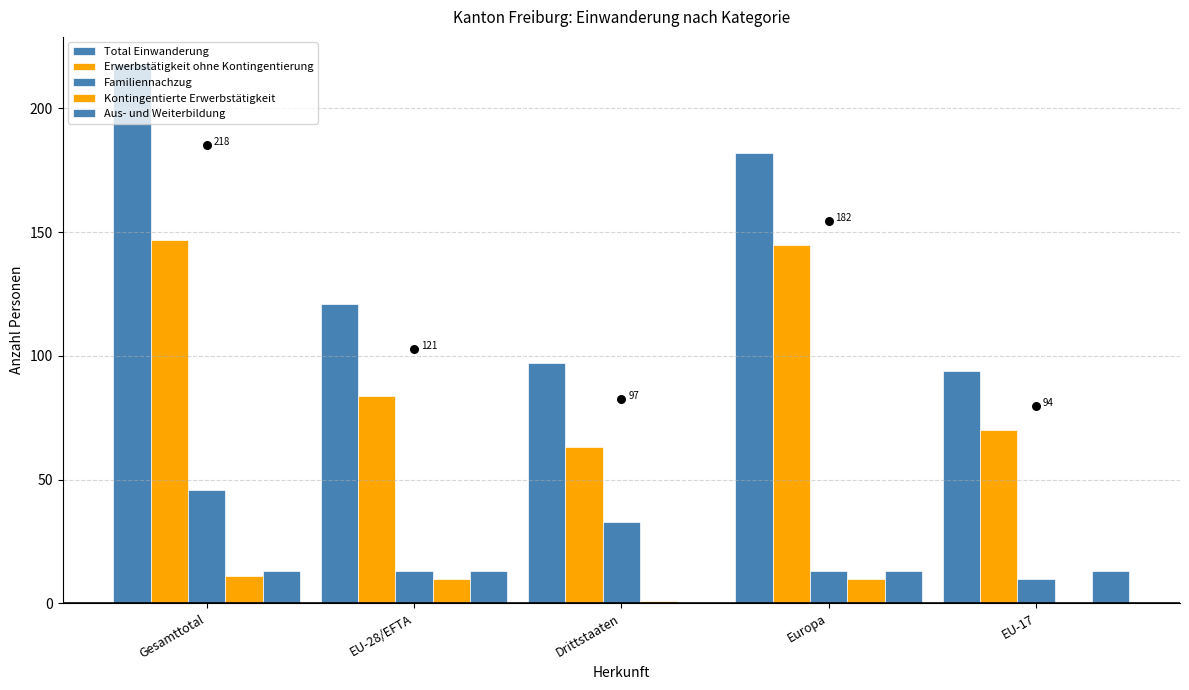

Which series has the largest total across all categories?

Total Einwanderung